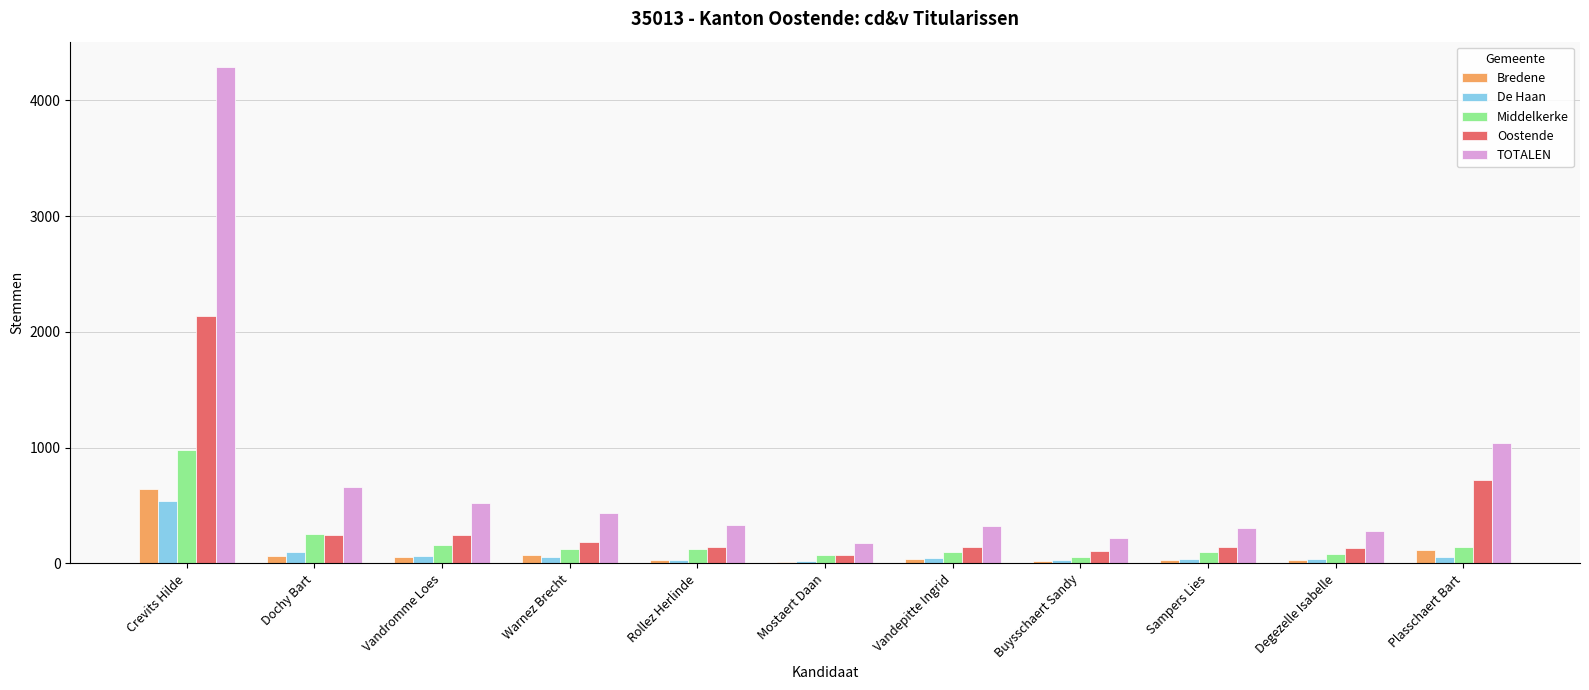

At how many categories does at least one series exceed 380?

5